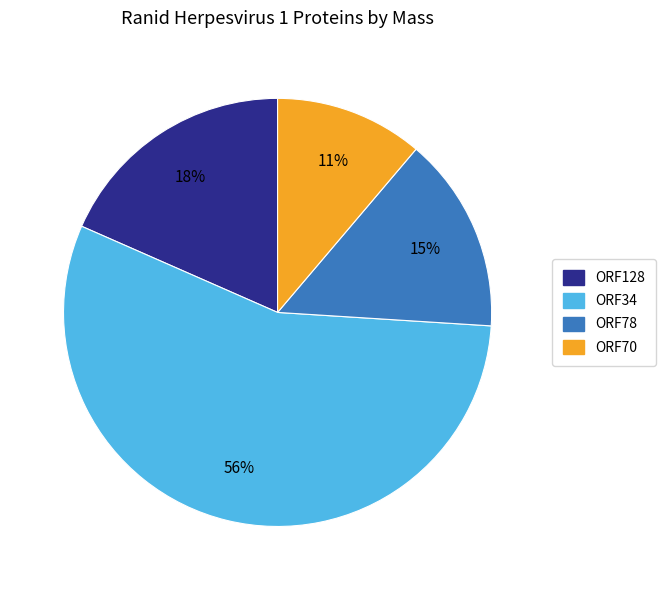

Do ORF70 and ORF34 together represent more than half of the pie?

Yes